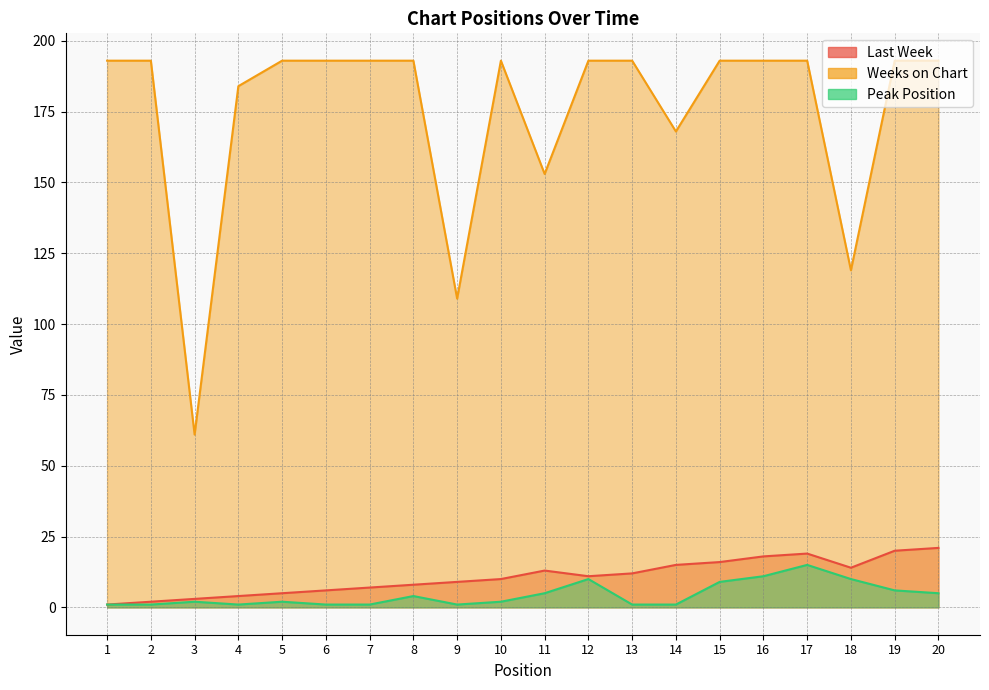

Which series has the widest spread of values?

Weeks on Chart